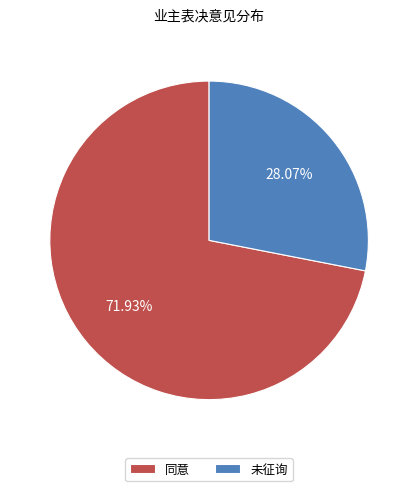

What percentage is the 未征询 slice, to the nearest percent?

28%